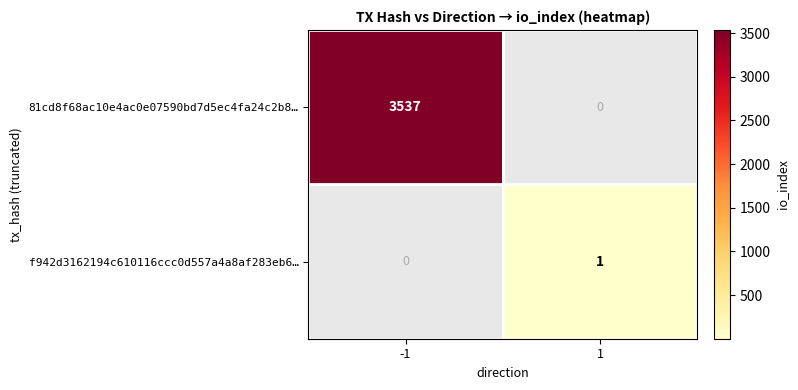

Count the number of categories in the chart.

2